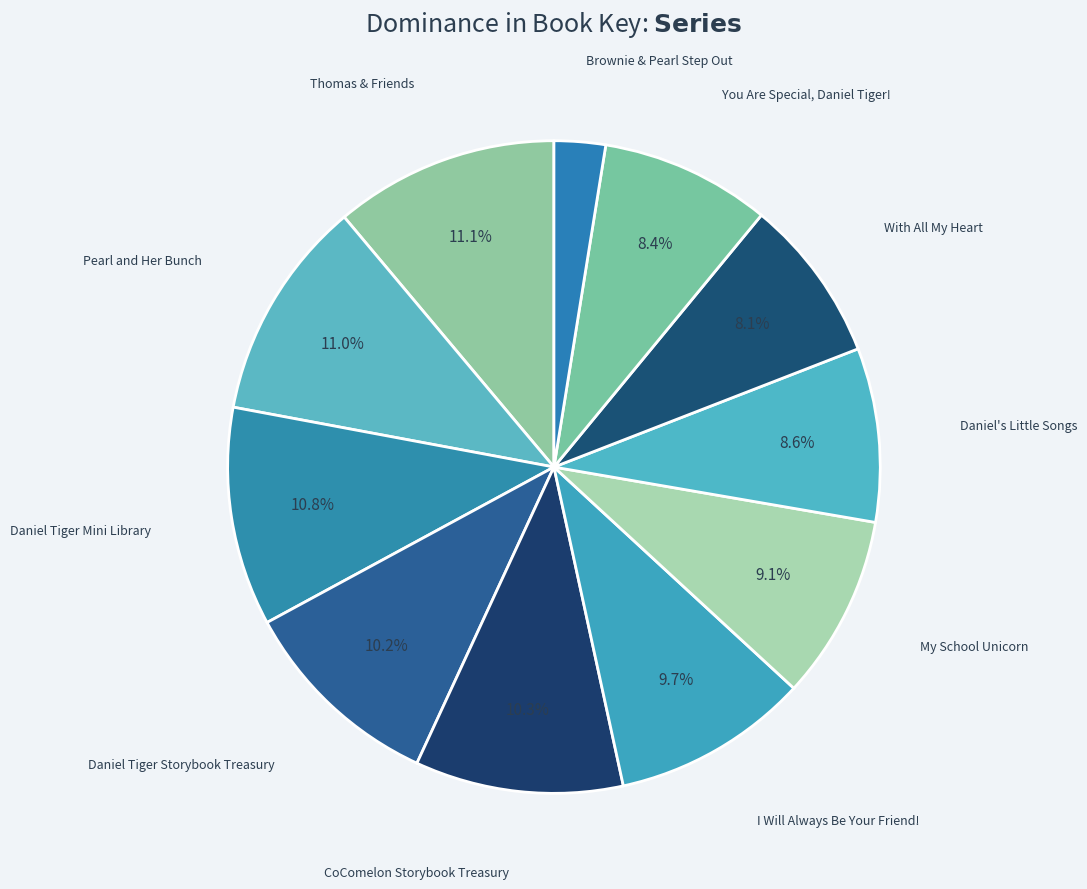

The With All My Heart slice represents 8% of the pie. True or false?

True